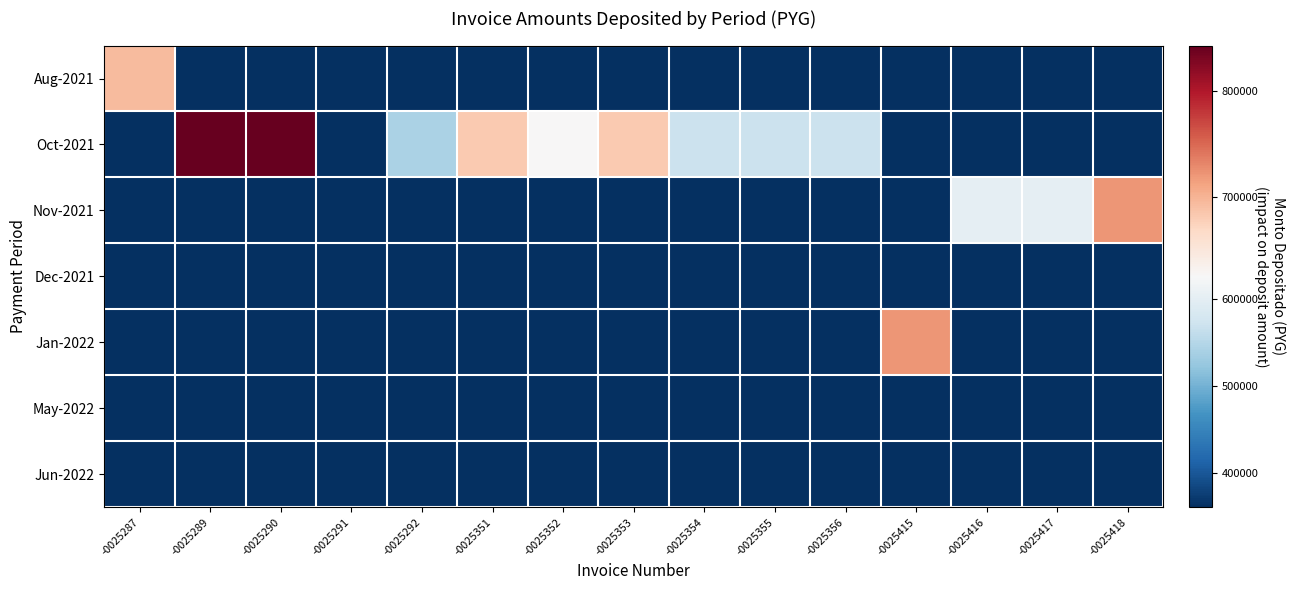

What is the difference between the highest and lowest values at -0025287?

693545